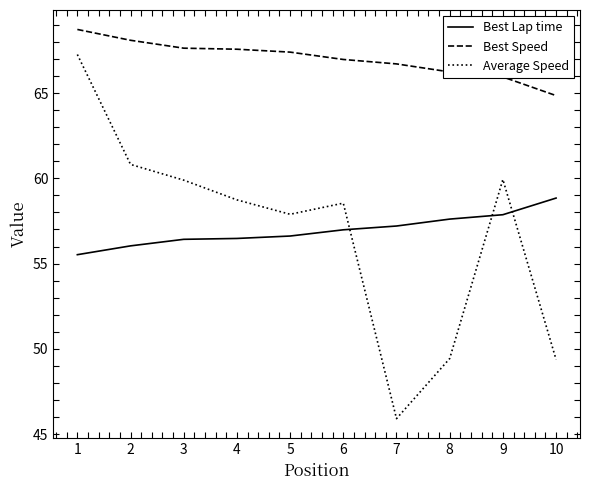

Which series has the largest total across all categories?

Best Speed